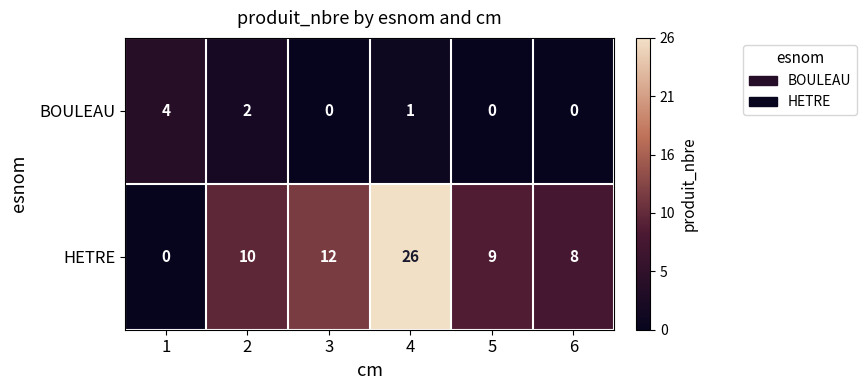

What is the approximate value of HETRE at 2, to the nearest 5?

10